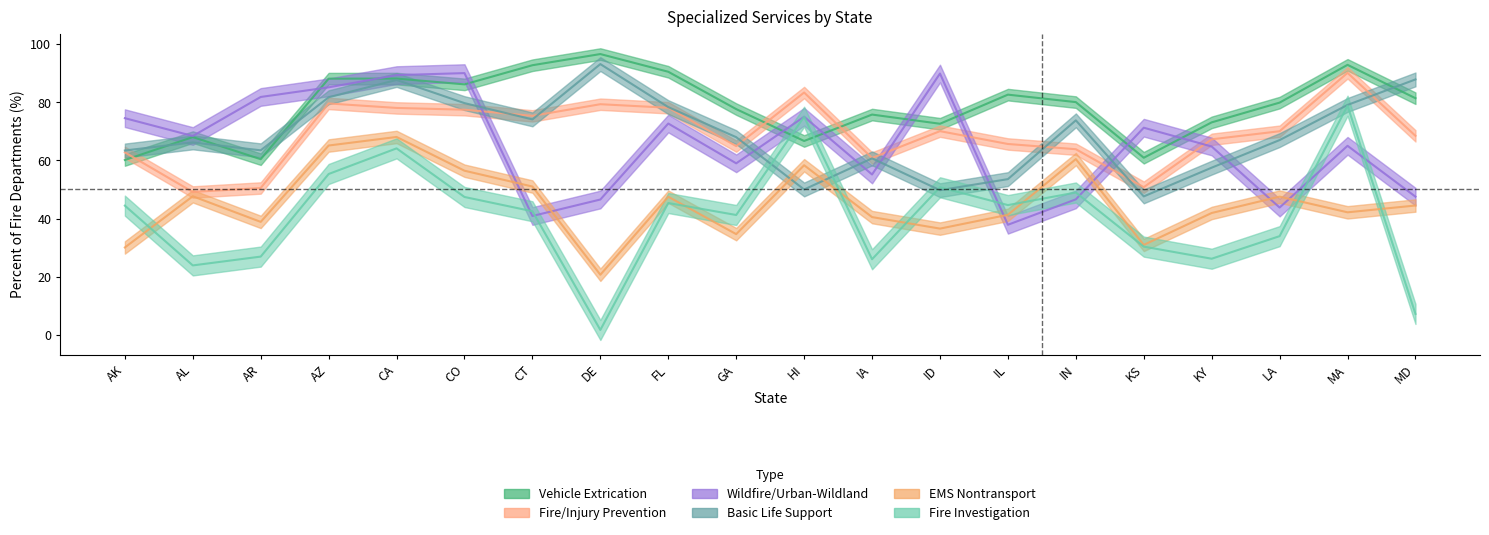

Which series has the largest total across all categories?

Vehicle Extrication